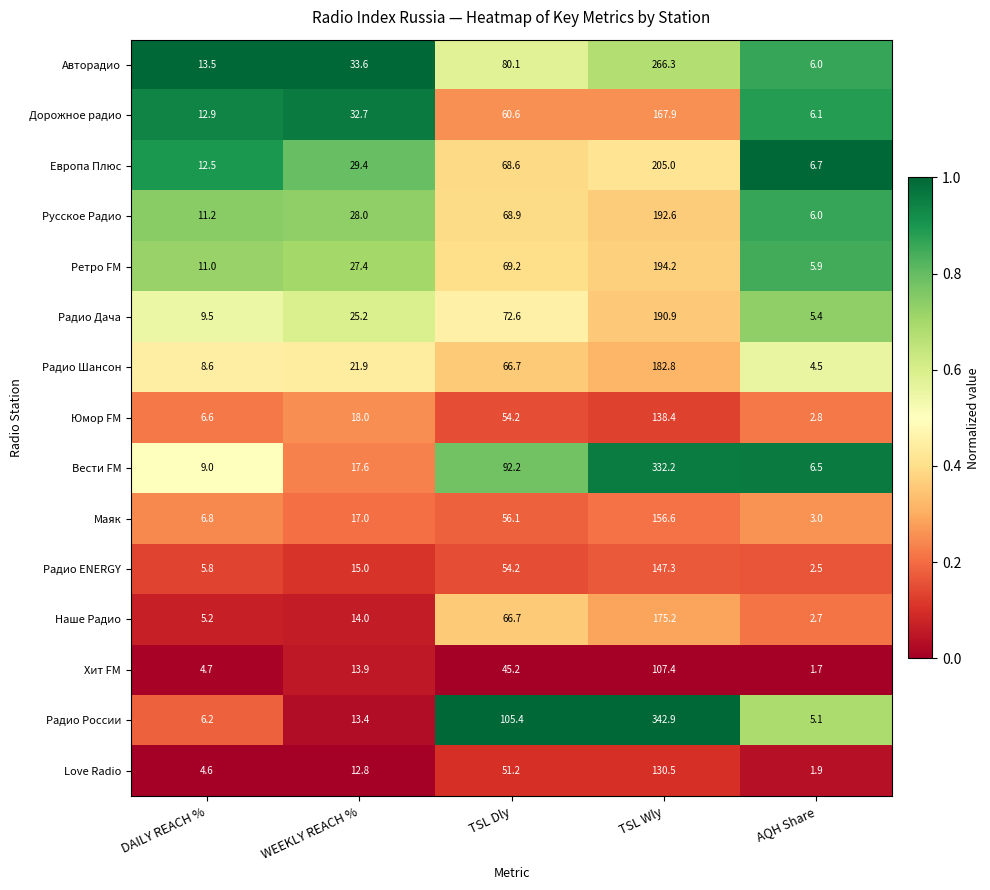

What is the minimum value for Радио России?

5.1